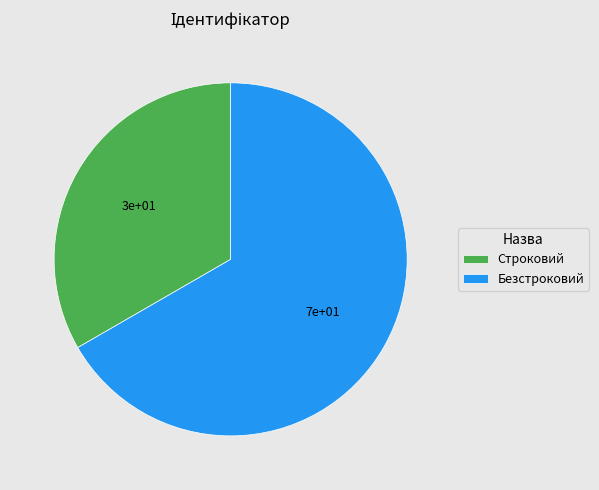

What is the ratio of the value at Безстроковий to the value at Строковий?

2.0